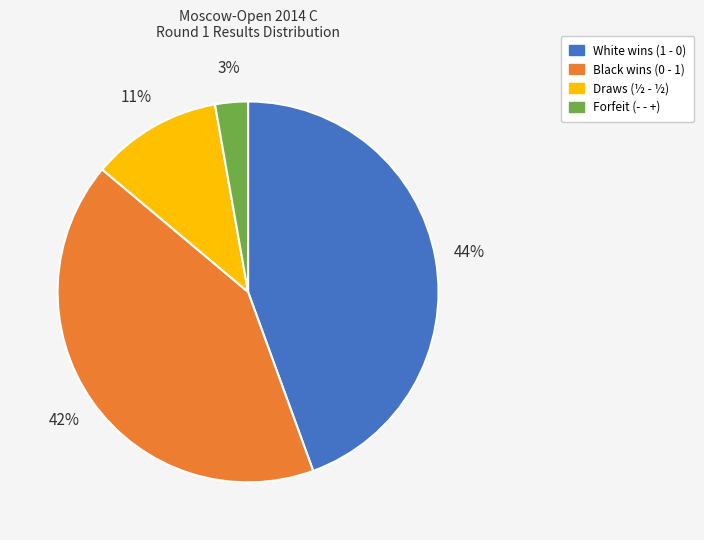

Does any single category account for the majority?

No